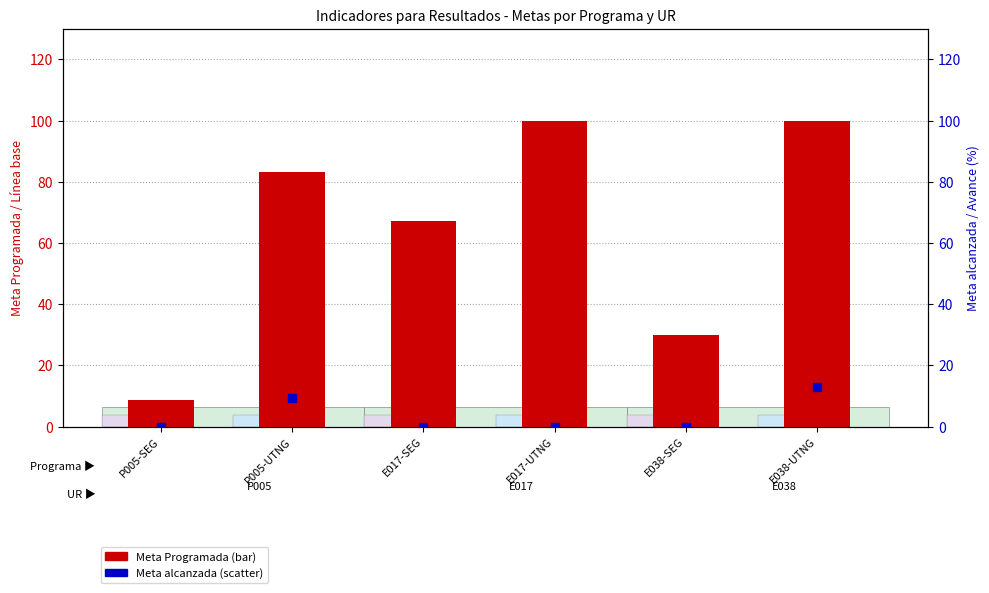

Which series contains the lowest Y value?

Meta alcanzada